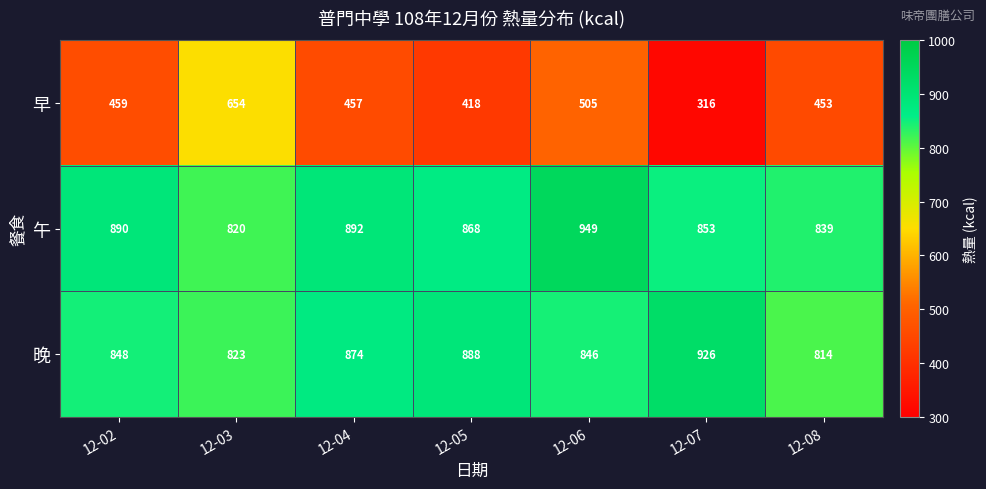

What is the difference between the maximum and minimum values in the 午 series?

129